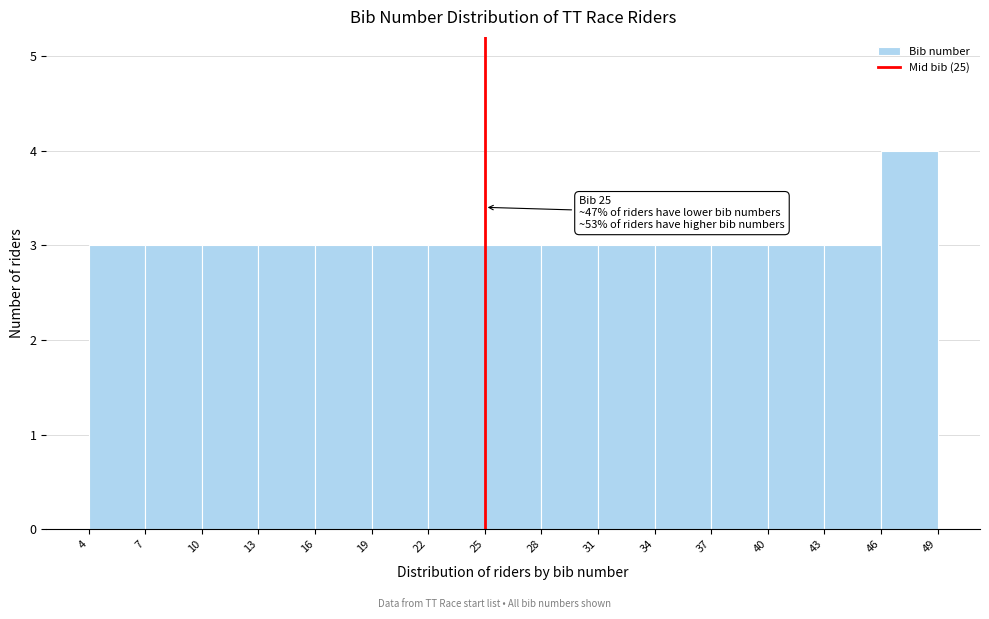

Which range on the x-axis has the tallest bar?

46 to 49